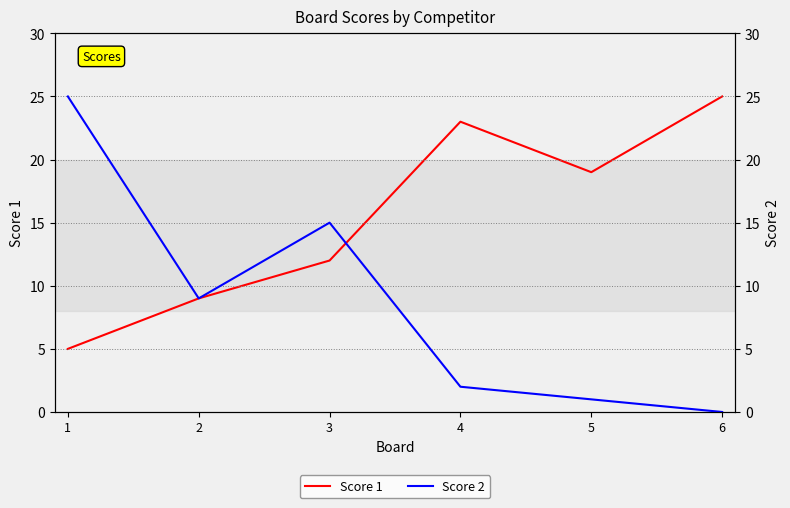

Which label corresponds to the smallest value in the chart?

6